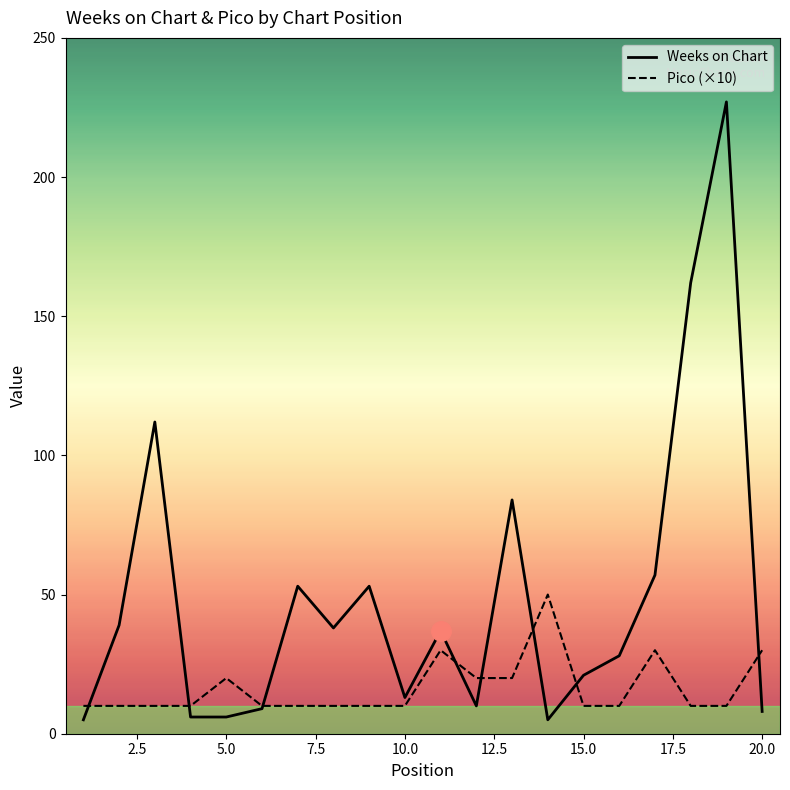

What is the maximum value for Weeks on Chart?

227